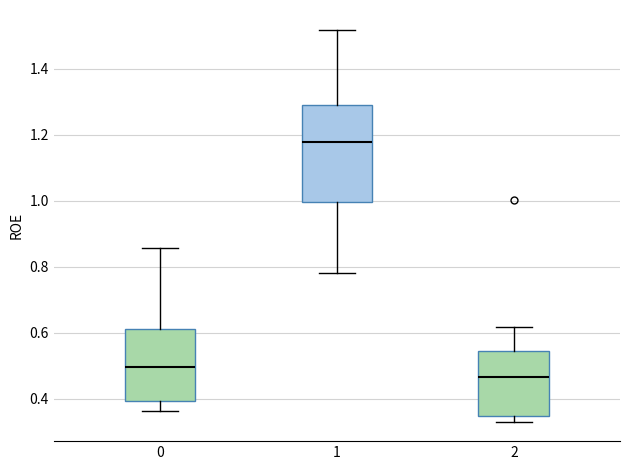

Reading left to right, read every box against the y-axis: the position of its median line, the range the box covers, and the ends of its whiskers. The values are not printed on the chart, so give them approximately, as read against the axis.

0: median 0.50, box 0.40 to 0.62, whiskers 0.36 to 0.86
1: median 1.18, box 1.00 to 1.30, whiskers 0.78 to 1.52
2: median 0.46, box 0.34 to 0.54, whiskers 0.34 (just below the box's lower edge) to 0.62